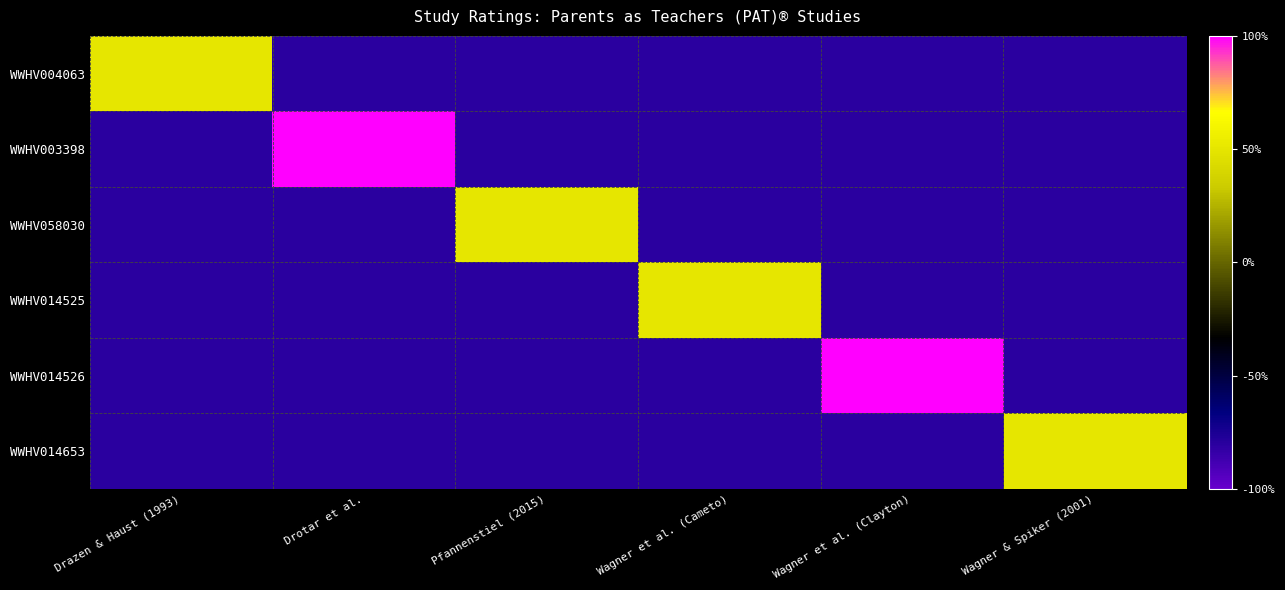

Reading left to right, extract all data points from this chart.

WWHV004063: Drazen & Haust (1993)=0.5	Drotar et al.=-0.8	Pfannenstiel (2015)=-0.8	Wagner et al. (Cameto)=-0.8	Wagner et al. (Clayton)=-0.8	Wagner & Spiker (2001)=-0.8
WWHV003398: Drazen & Haust (1993)=-0.8	Drotar et al.=1.0	Pfannenstiel (2015)=-0.8	Wagner et al. (Cameto)=-0.8	Wagner et al. (Clayton)=-0.8	Wagner & Spiker (2001)=-0.8
WWHV058030: Drazen & Haust (1993)=-0.8	Drotar et al.=-0.8	Pfannenstiel (2015)=0.5	Wagner et al. (Cameto)=-0.8	Wagner et al. (Clayton)=-0.8	Wagner & Spiker (2001)=-0.8
WWHV014525: Drazen & Haust (1993)=-0.8	Drotar et al.=-0.8	Pfannenstiel (2015)=-0.8	Wagner et al. (Cameto)=0.5	Wagner et al. (Clayton)=-0.8	Wagner & Spiker (2001)=-0.8
WWHV014526: Drazen & Haust (1993)=-0.8	Drotar et al.=-0.8	Pfannenstiel (2015)=-0.8	Wagner et al. (Cameto)=-0.8	Wagner et al. (Clayton)=1.0	Wagner & Spiker (2001)=-0.8
WWHV014653: Drazen & Haust (1993)=-0.8	Drotar et al.=-0.8	Pfannenstiel (2015)=-0.8	Wagner et al. (Cameto)=-0.8	Wagner et al. (Clayton)=-0.8	Wagner & Spiker (2001)=0.5